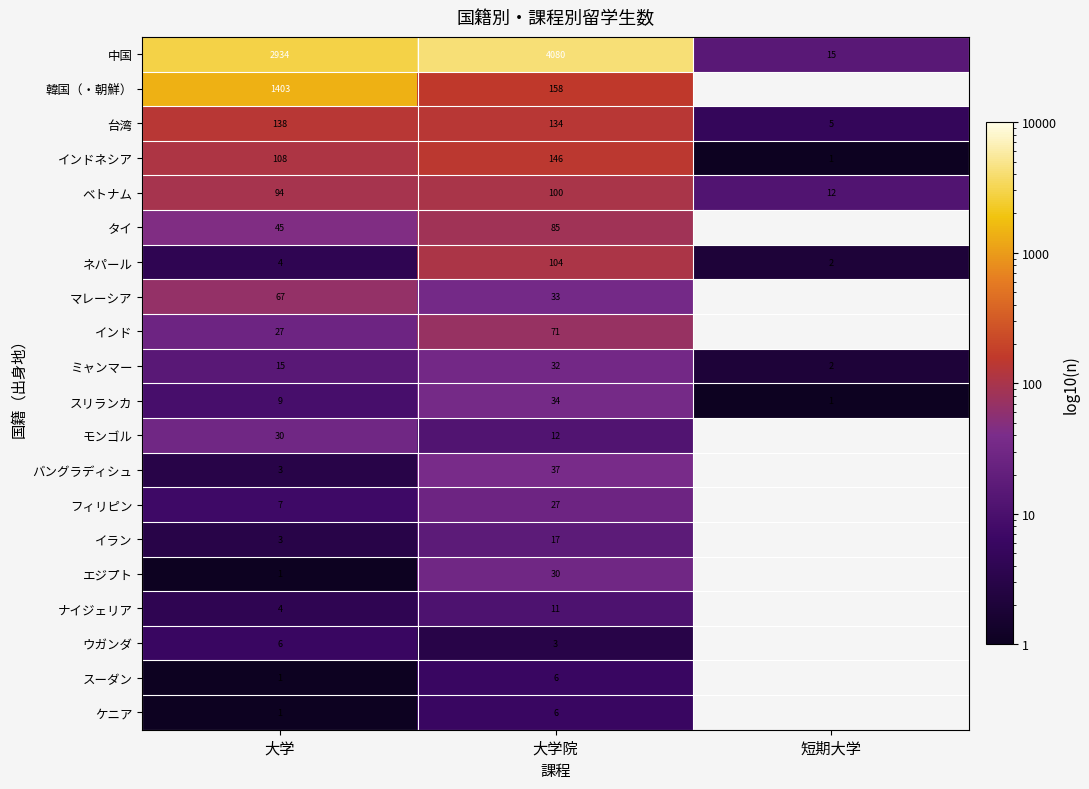

Is it true that スリランカ equals 34 at 大学院?

True